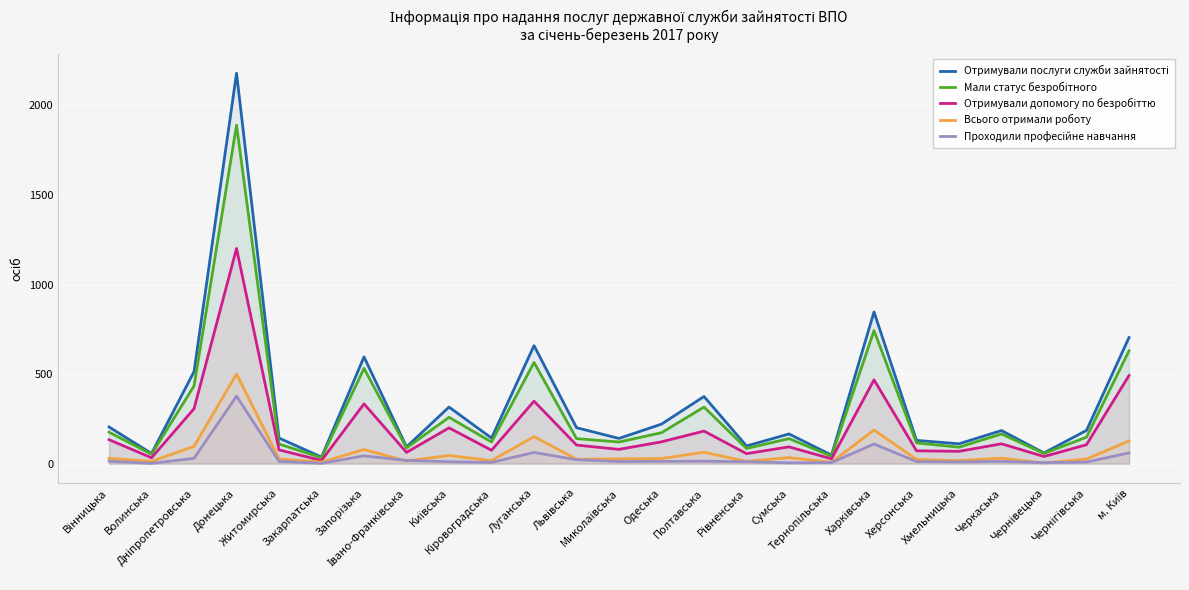

What is the label of the 13th point from the left?

Миколаївська